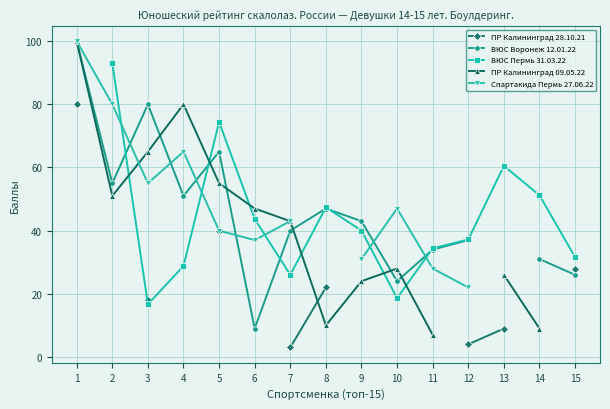

Is it true that ВЮС Воронеж 12.01.22 equals 65.0 at 5?

True